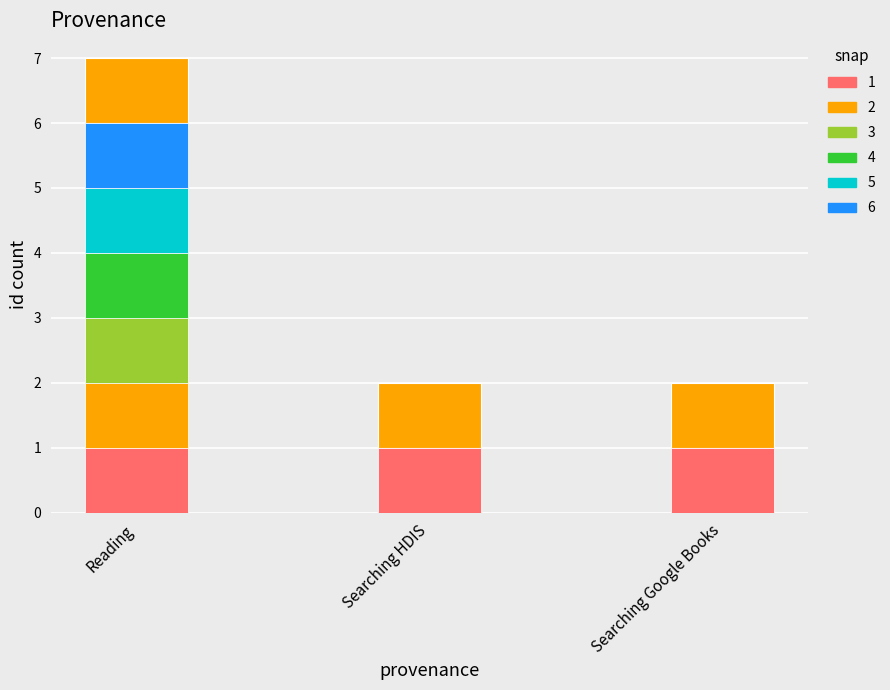

What is the value of the work_id count bar at the 1st from the left?

1